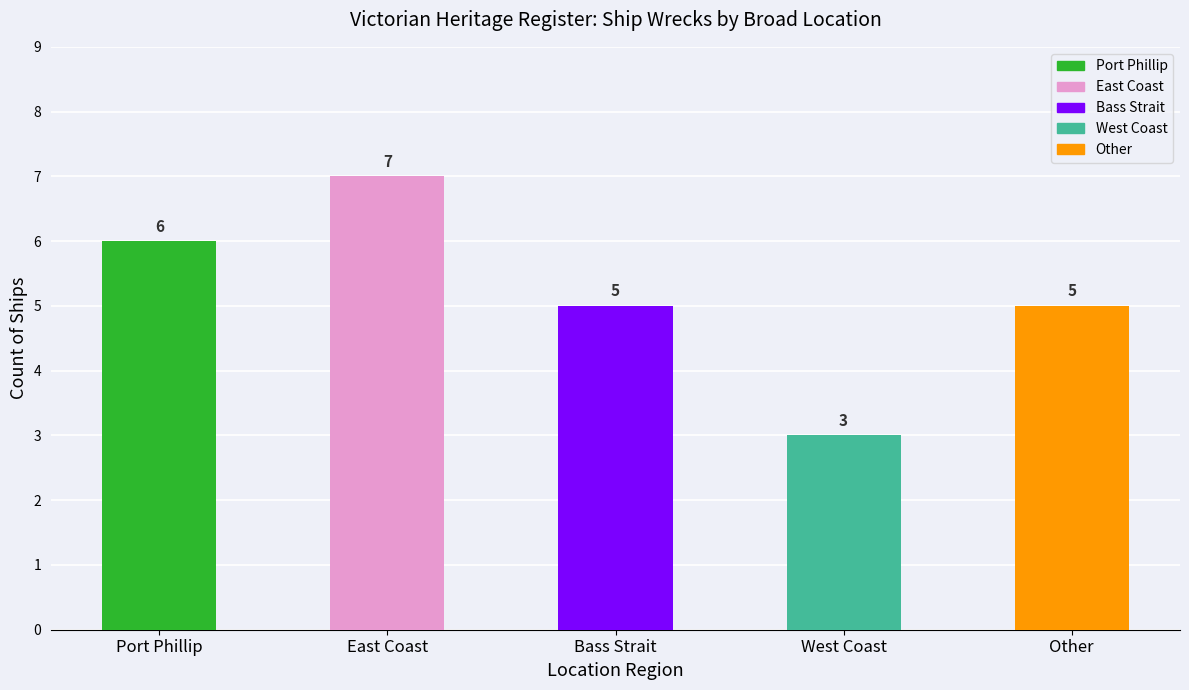

What is the average value?

5